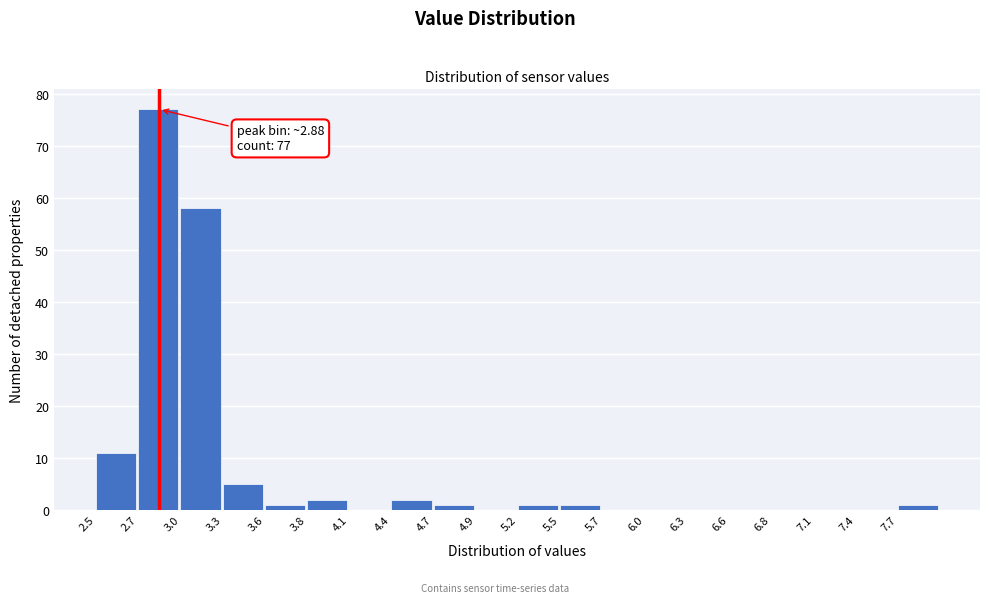

Over which range of the x-axis is the bar tallest?

2.75 to 3.00